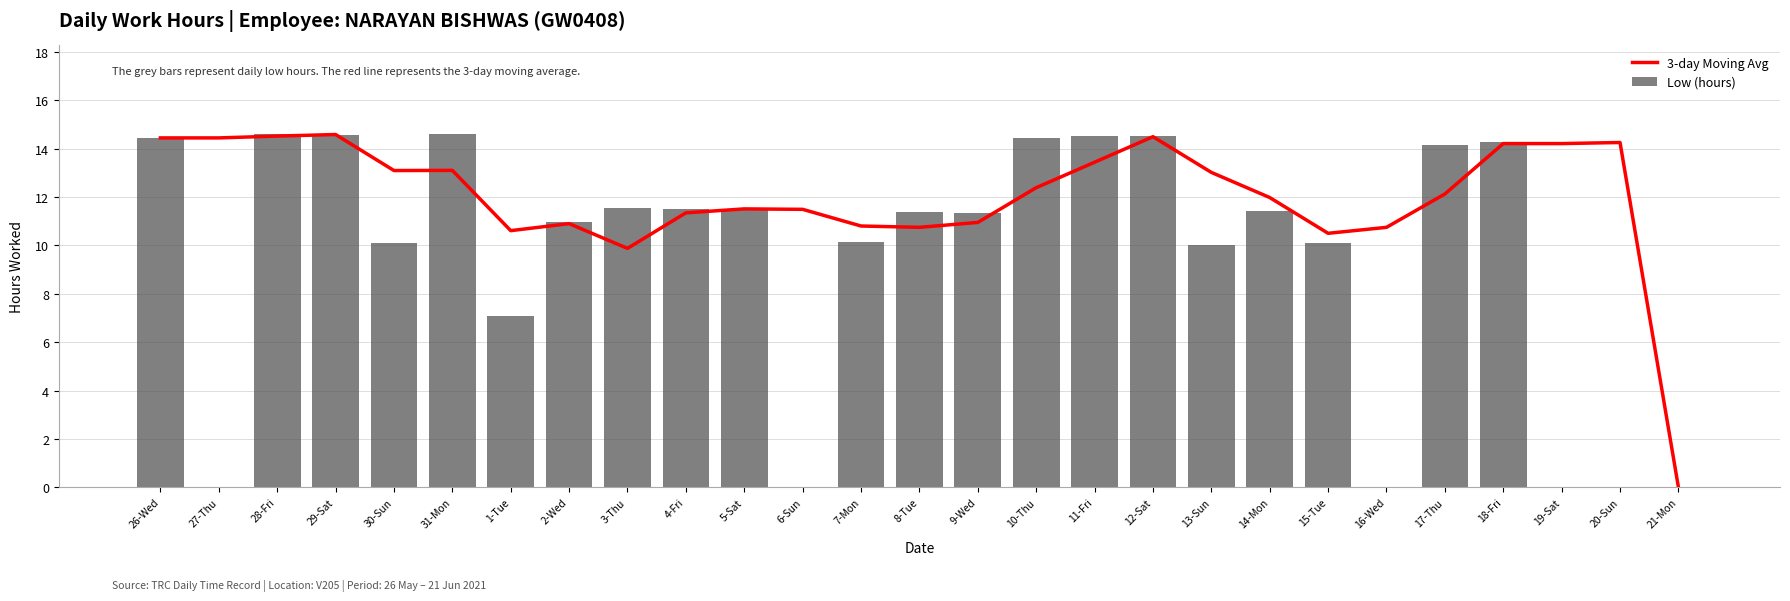

At which label does Low (hours) first exceed 11?

26-Wed